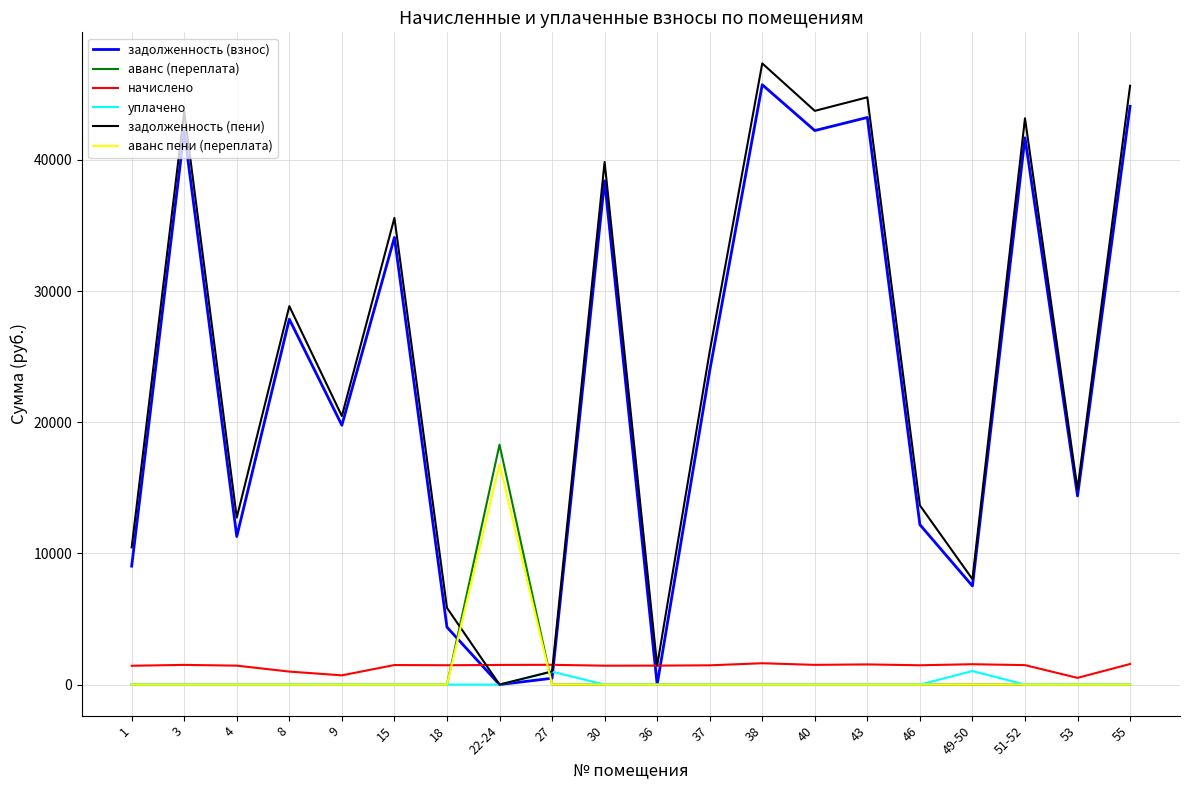

What is the total value across all series at 46?

27329.1